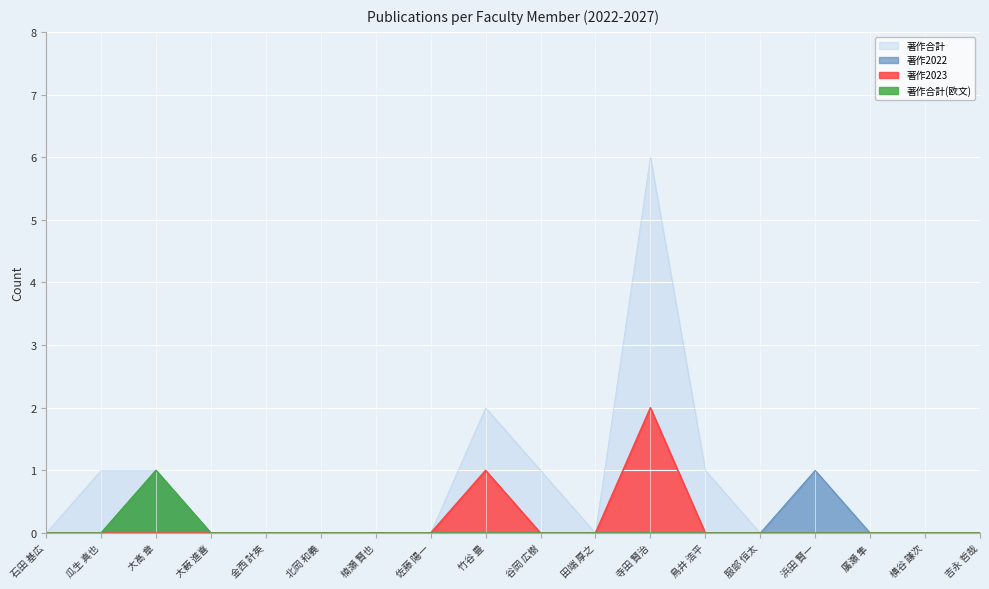

What is the difference between the maximum and minimum values in the 著作2022 series?

1